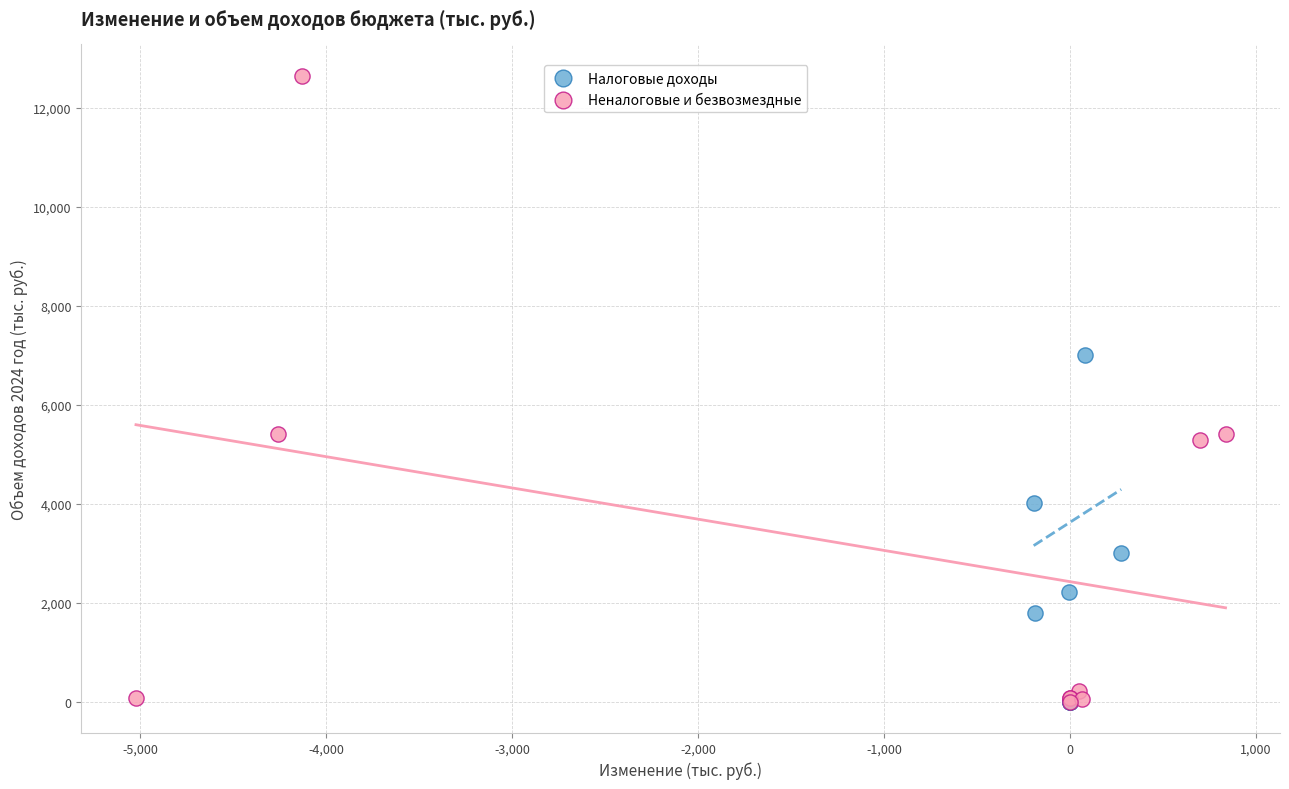

What are all the series names shown in the legend?

Налоговые доходы, Неналоговые и безвозмездные